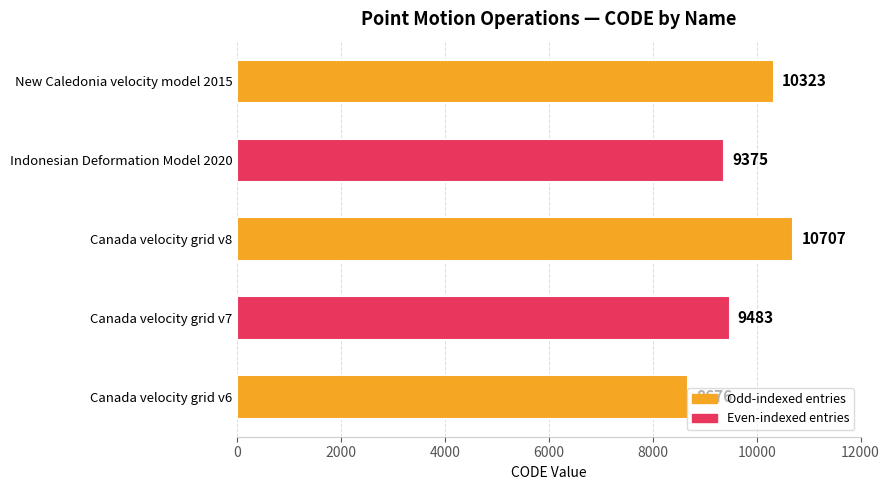

What is the change in value from Indonesian Deformation Model 2020 to New Caledonia velocity model 2015?

+948